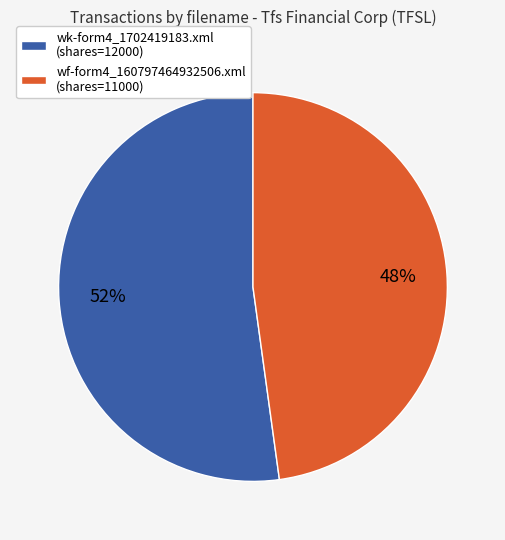

How many slices are in this pie chart?

2